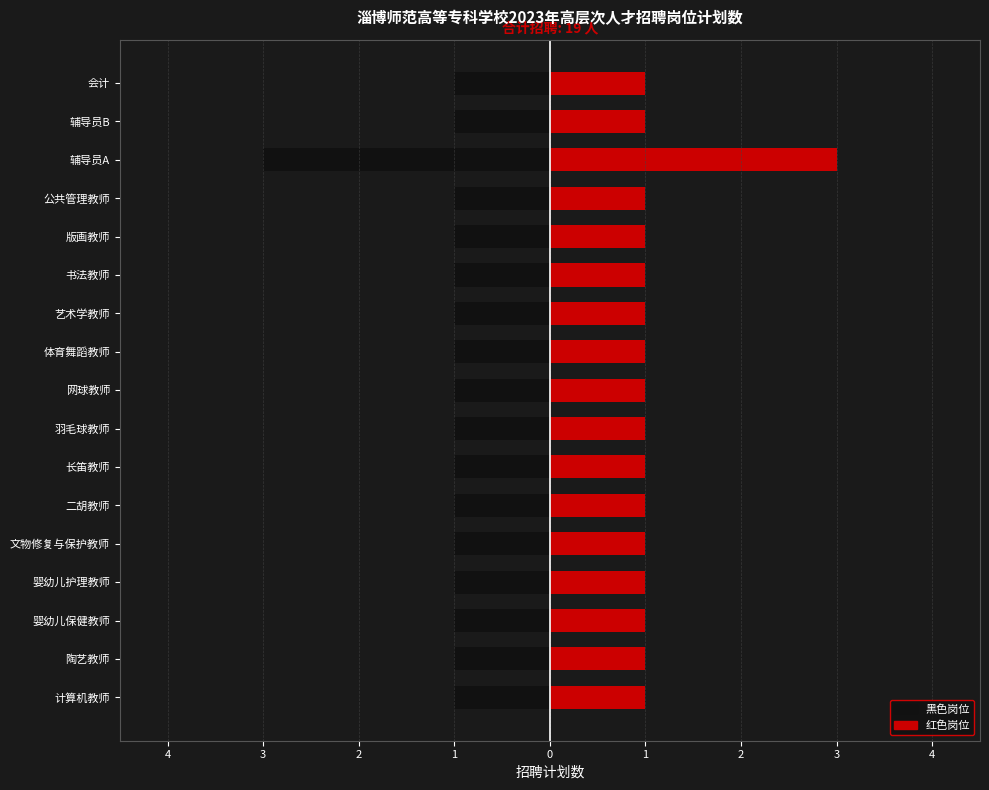

Reading right to left, list all the values displayed in this chart.

左侧（黑）: -1	-1	-3	-1	-1	-1	-1	-1	-1	-1	-1	-1	-1	-1	-1	-1	-1
右侧（红）: 1	1	3	1	1	1	1	1	1	1	1	1	1	1	1	1	1